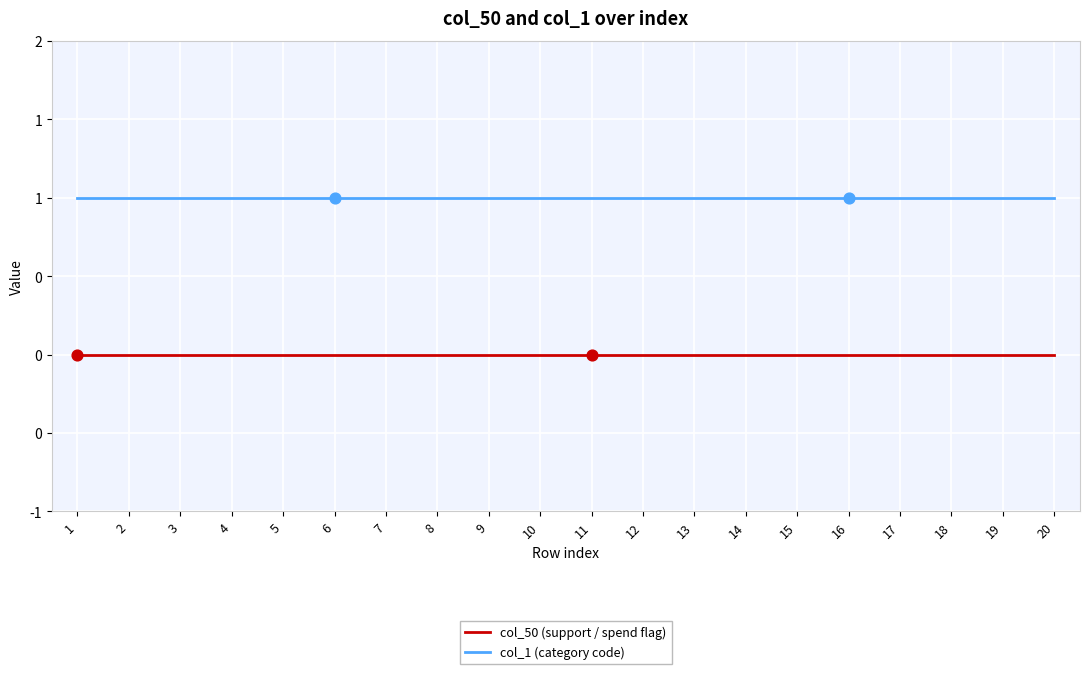

Does the chart have visible grid lines?

Yes